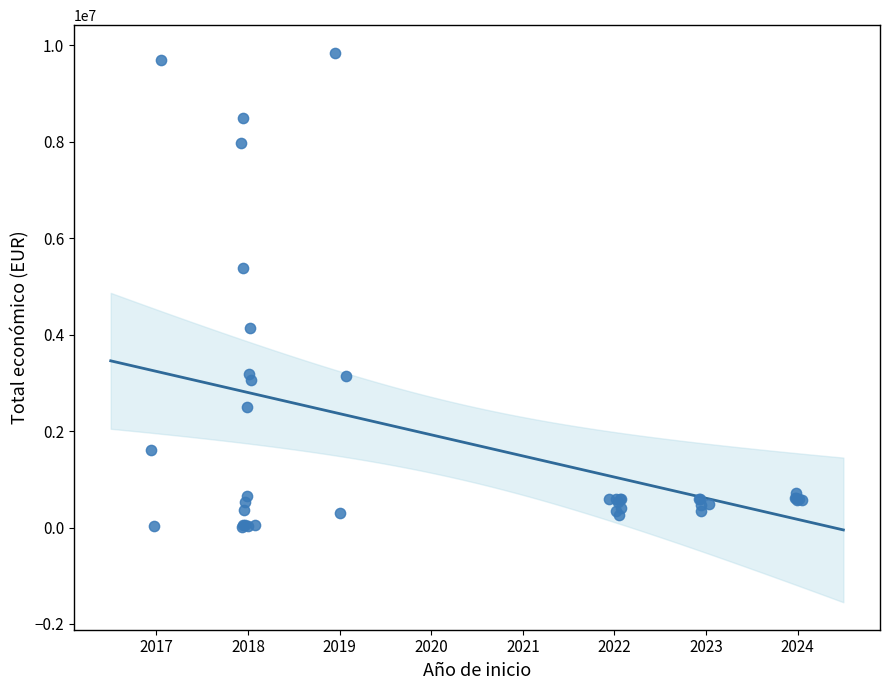

What Y value in the scatter plot is closest to 4933705?

5390598.0